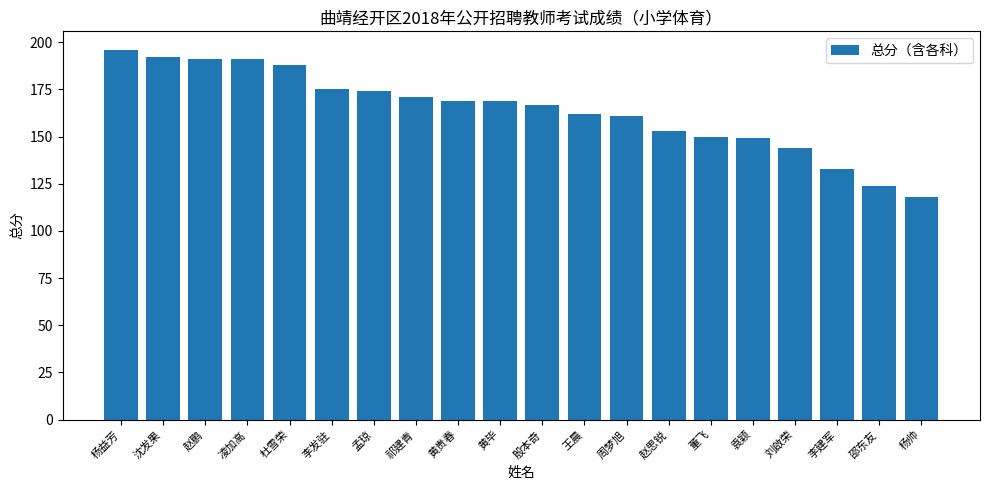

What is the difference between the values at 周梦旭 and 杨帅?

43